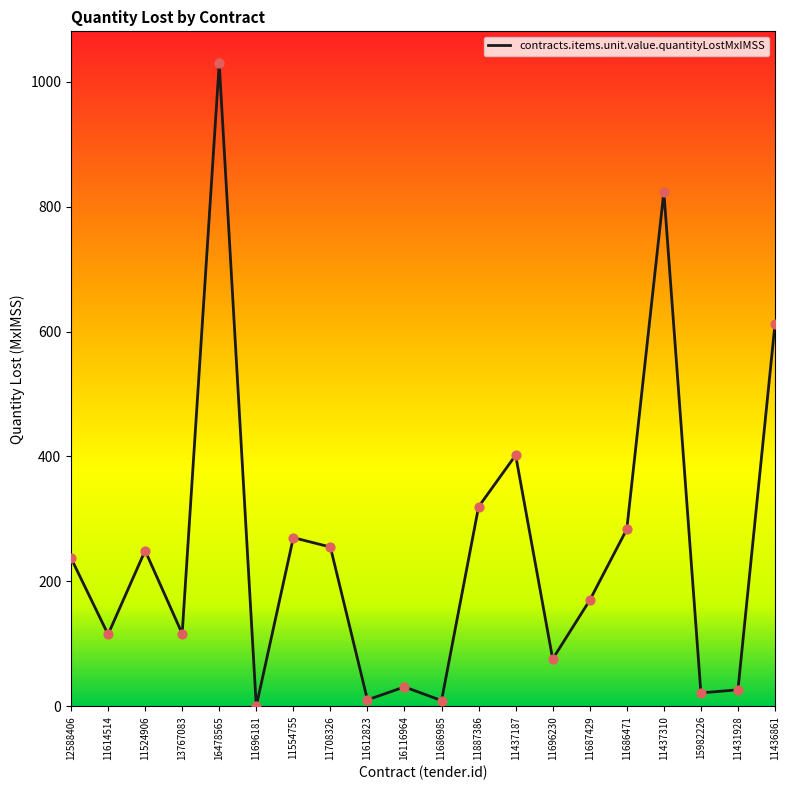

Which has a higher value, 11687429 or 13767083?

11687429